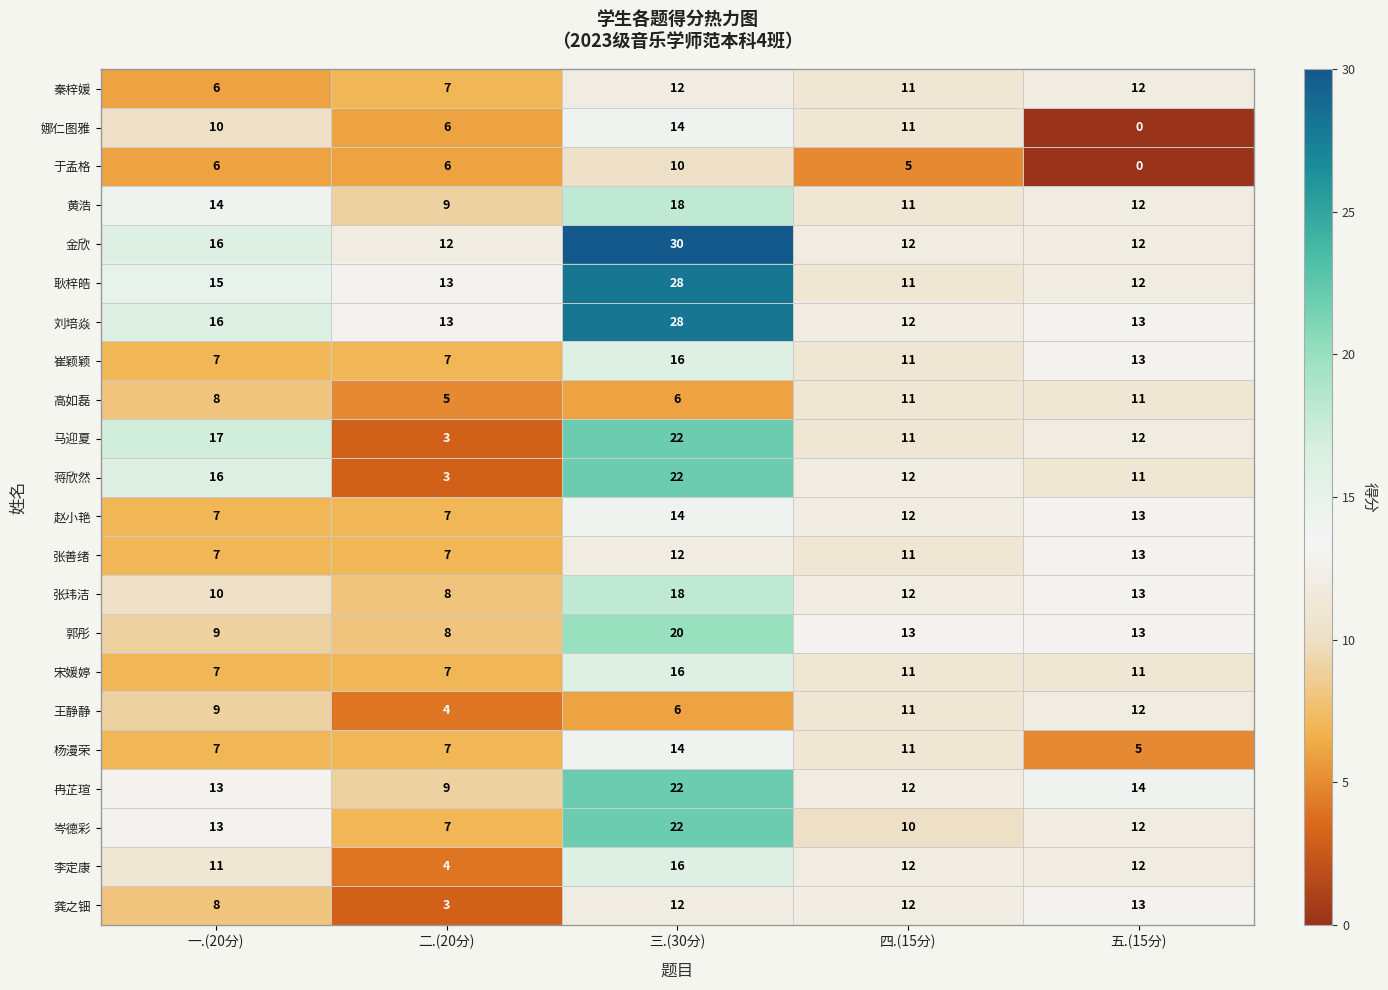

What is the average value of the 蒋欣然 series?

13